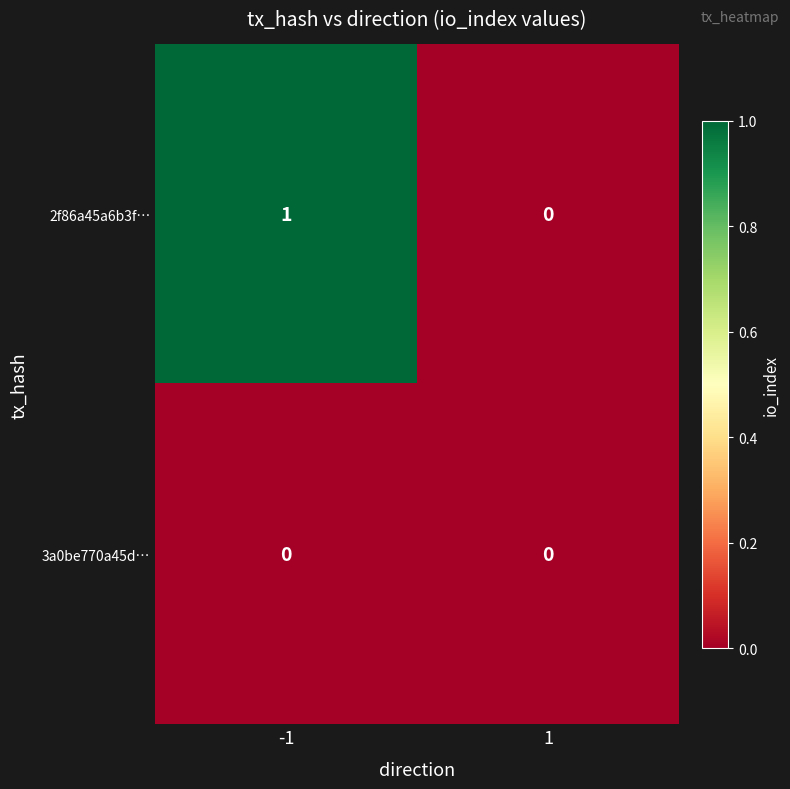

The 2f86a45a6b3f… series shows 0 at -1. True or false?

False